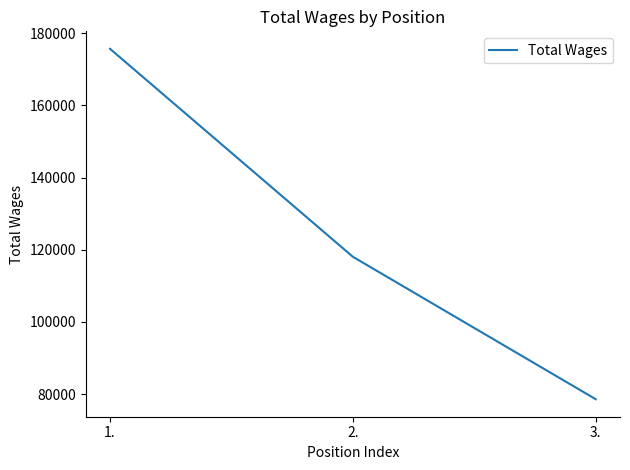

Count the number of data series in this chart.

1